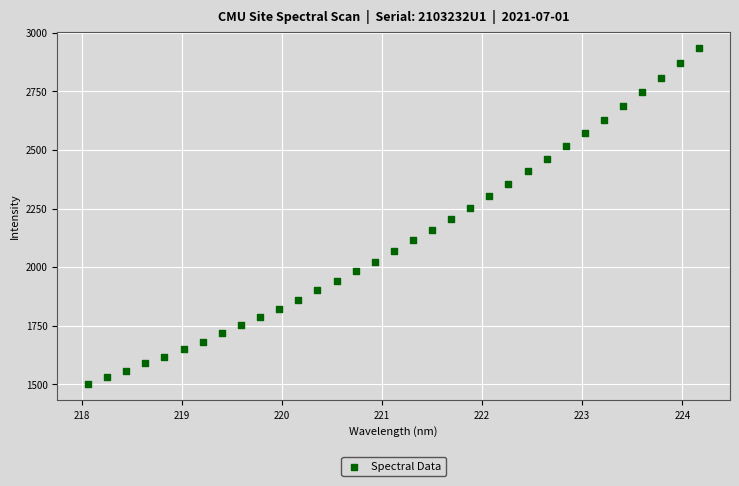

How many data points are displayed?

33